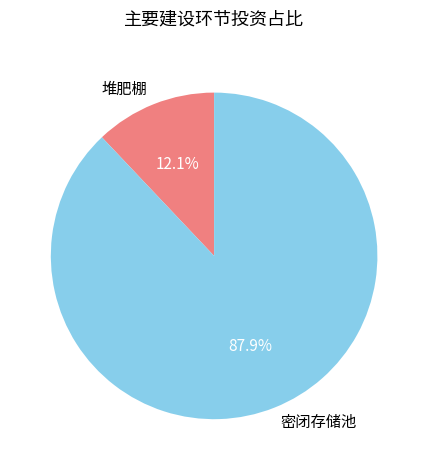

Which has a higher value, 堆肥棚 or 密闭存储池?

密闭存储池